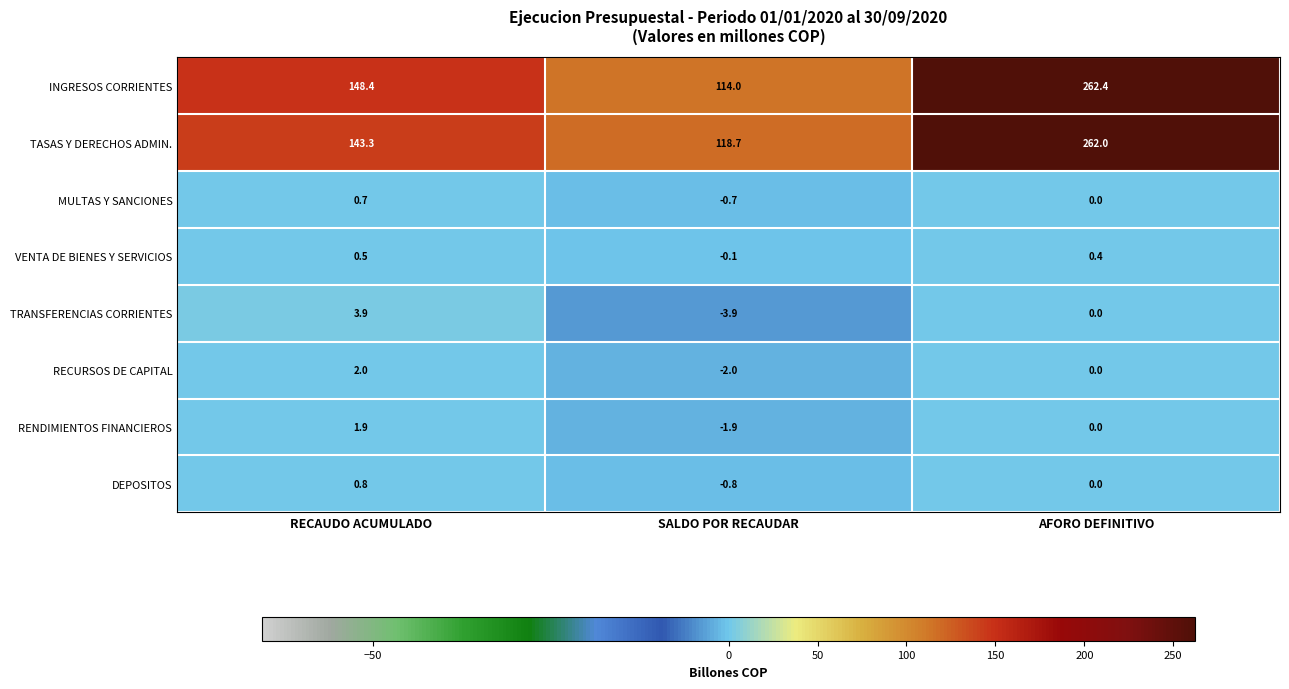

Reading left to right, list all the values displayed in this chart.

INGRESOS CORRIENTES: RECAUDO ACUMULADO=148.4	SALDO POR RECAUDAR=114.0	AFORO DEFINITIVO=262.4
TASAS Y DERECHOS ADMIN.: RECAUDO ACUMULADO=143.3	SALDO POR RECAUDAR=118.7	AFORO DEFINITIVO=262.0
MULTAS Y SANCIONES: RECAUDO ACUMULADO=0.7	SALDO POR RECAUDAR=-0.7	AFORO DEFINITIVO=0.0
VENTA DE BIENES Y SERVICIOS: RECAUDO ACUMULADO=0.5	SALDO POR RECAUDAR=-0.1	AFORO DEFINITIVO=0.4
TRANSFERENCIAS CORRIENTES: RECAUDO ACUMULADO=3.9	SALDO POR RECAUDAR=-3.9	AFORO DEFINITIVO=0.0
RECURSOS DE CAPITAL: RECAUDO ACUMULADO=2.0	SALDO POR RECAUDAR=-2.0	AFORO DEFINITIVO=0.0
RENDIMIENTOS FINANCIEROS: RECAUDO ACUMULADO=1.9	SALDO POR RECAUDAR=-1.9	AFORO DEFINITIVO=0.0
DEPOSITOS: RECAUDO ACUMULADO=0.8	SALDO POR RECAUDAR=-0.8	AFORO DEFINITIVO=0.0